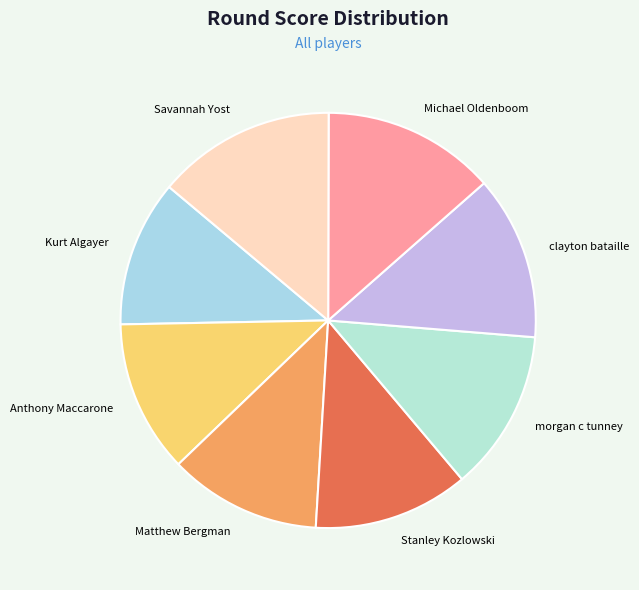

Does any single category account for the majority?

No